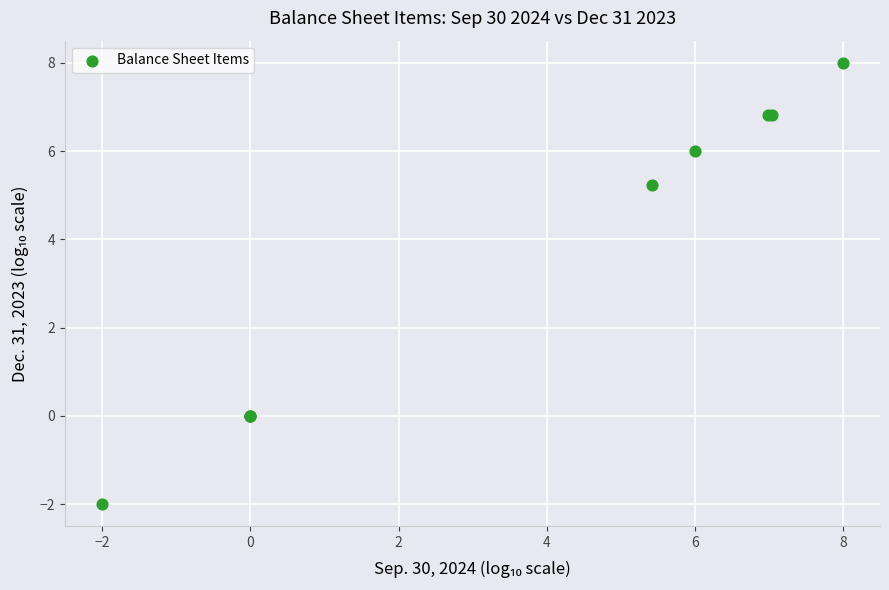

What Y value in the scatter plot is closest to 3?

5.2